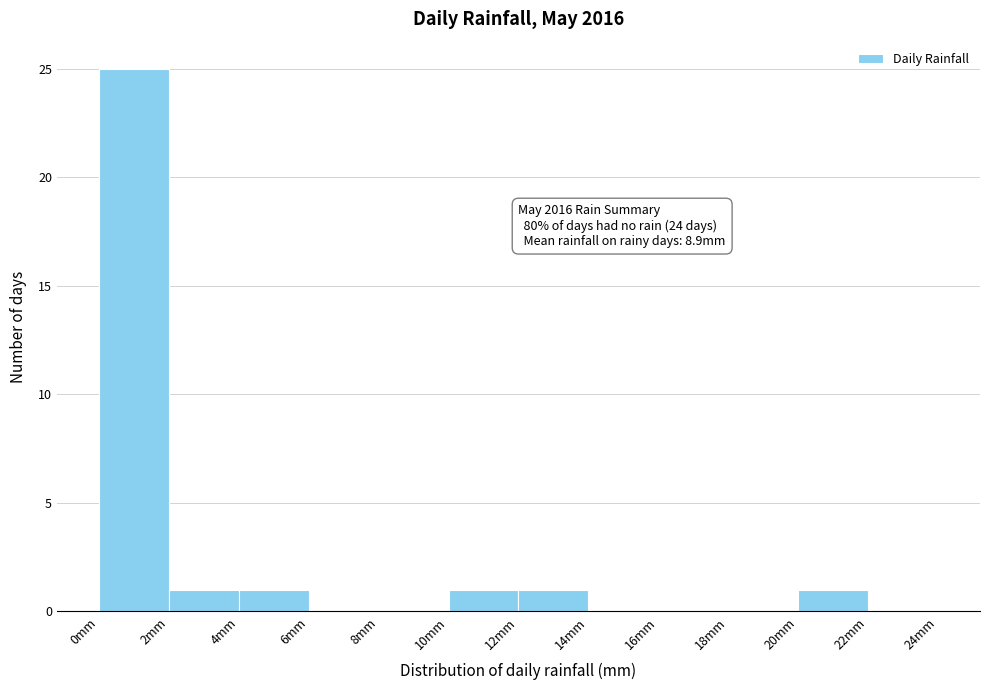

Over which range of the x-axis is the bar tallest?

0 to 2